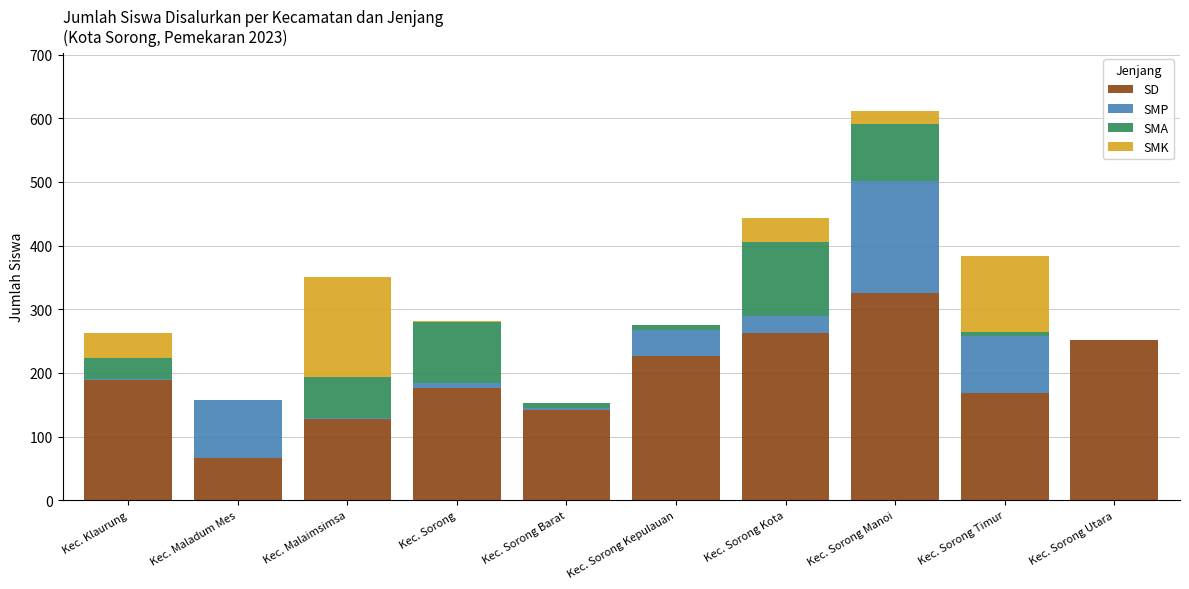

What is the sum of all SD values?

1934